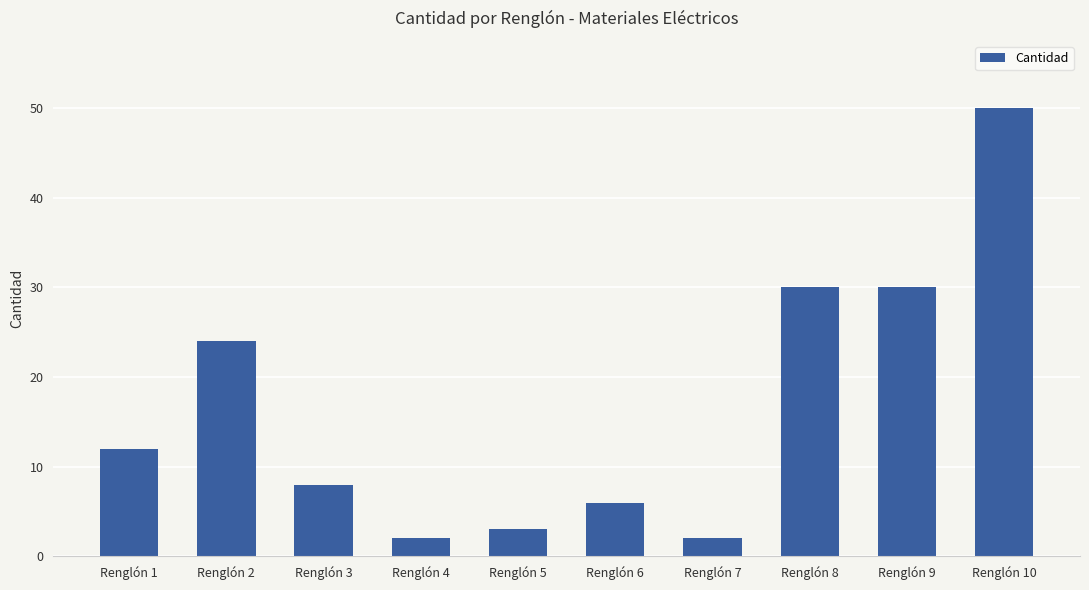

Is it true that the value at Renglón 3 is 8?

True